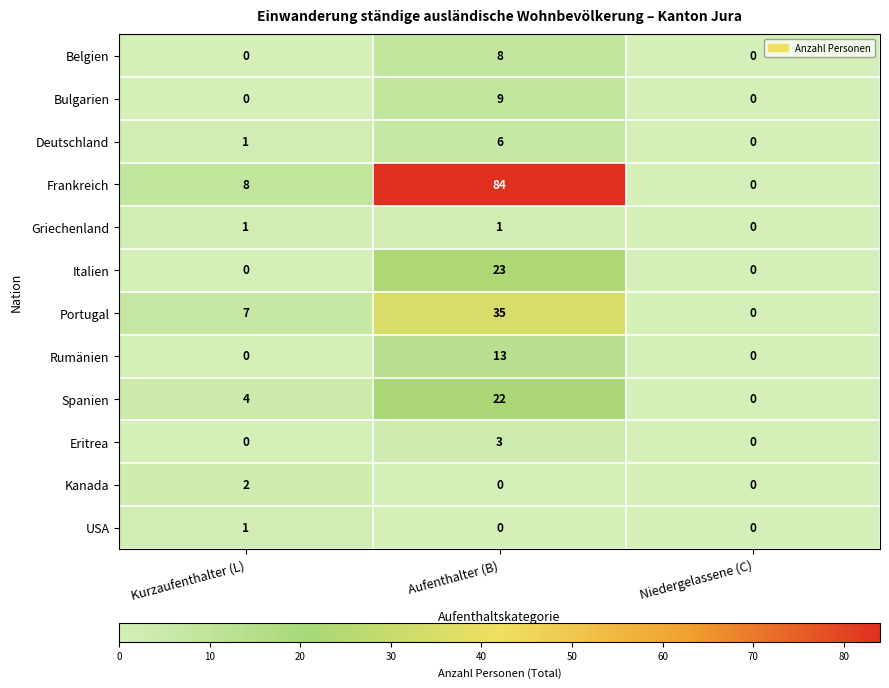

What is the difference between the highest and lowest values at Aufenthalter (B)?

84